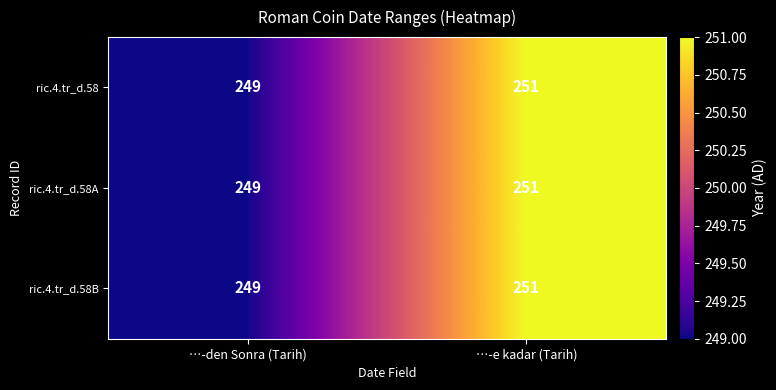

List the labels in order of ric.4.tr_d.58B value, smallest first.

…-den Sonra (Tarih), …-e kadar (Tarih)